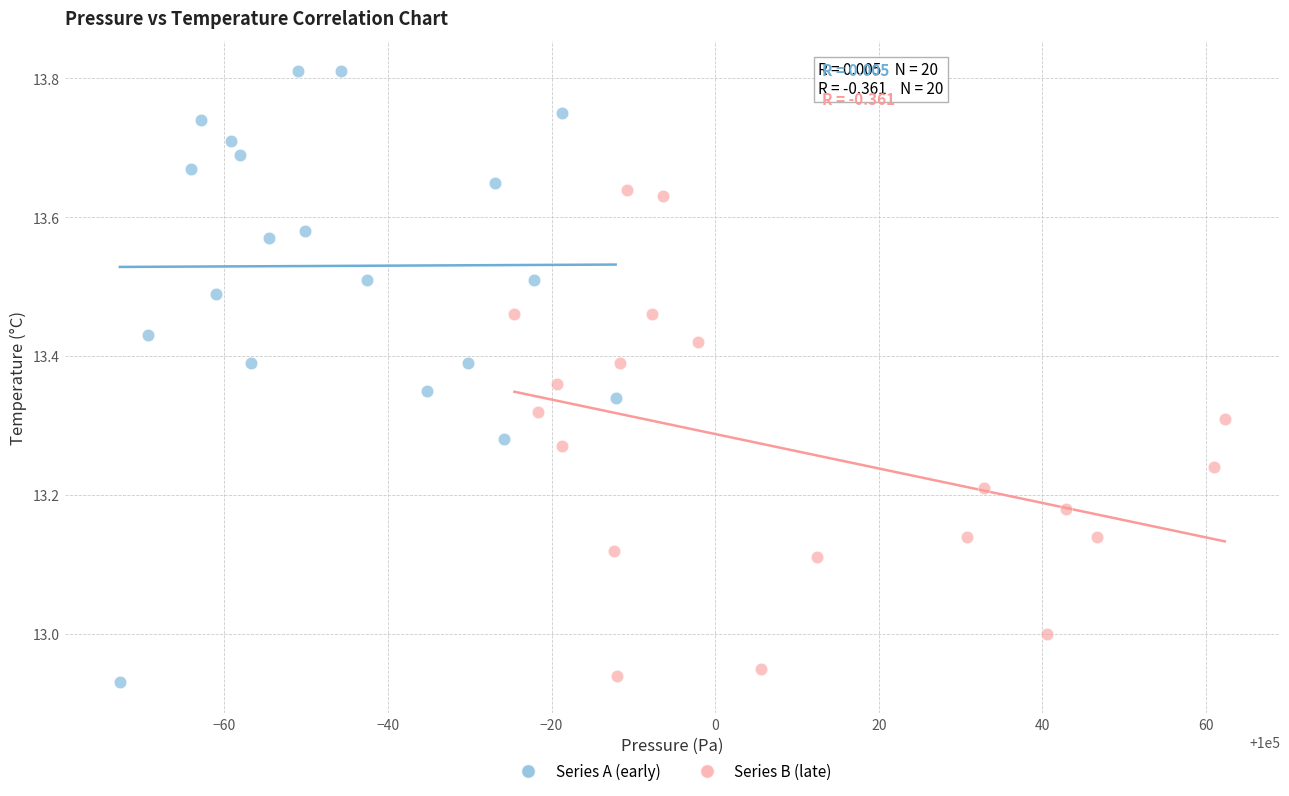

Which series reaches the maximum Y coordinate?

Series A (early)